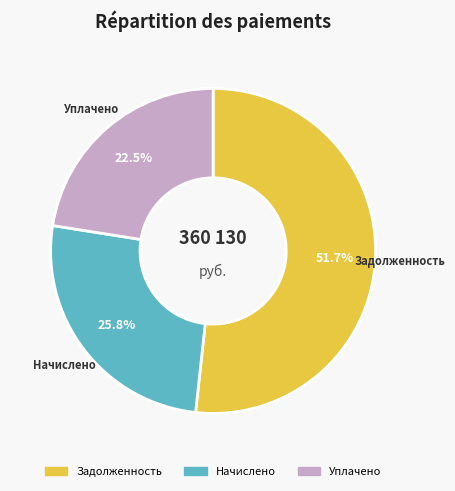

Which category has the smallest portion of the pie?

Уплачено